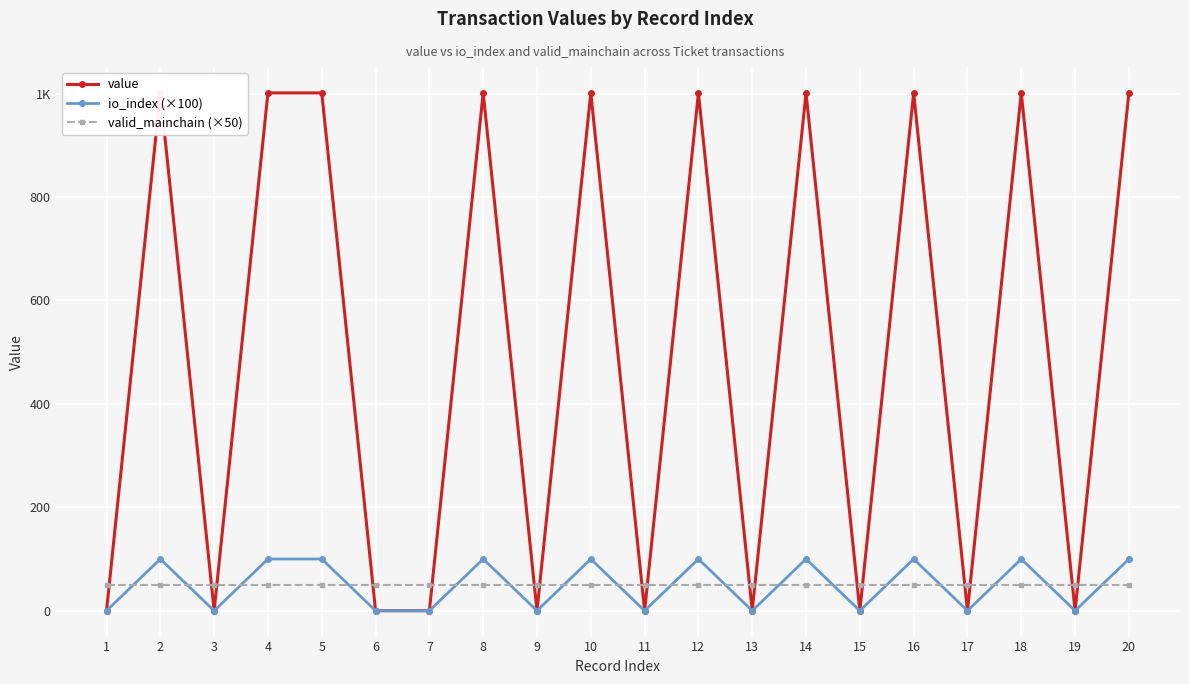

Reading left to right, transcribe all the data shown in this chart.

value: 1=0.0	2=1001.3	3=0.0	4=1001.3	5=1001.3	6=0.0	7=0.0	8=1001.3	9=0.0	10=1001.3	11=0.0	12=1001.3	13=0.0	14=1001.3	15=0.0	16=1001.3	17=0.0	18=1001.3	19=0.0	20=1001.3
io_index (×100): 1=0.0	2=100.0	3=0.0	4=100.0	5=100.0	6=0.0	7=0.0	8=100.0	9=0.0	10=100.0	11=0.0	12=100.0	13=0.0	14=100.0	15=0.0	16=100.0	17=0.0	18=100.0	19=0.0	20=100.0
valid_mainchain (×50): 1=50.0	2=50.0	3=50.0	4=50.0	5=50.0	6=50.0	7=50.0	8=50.0	9=50.0	10=50.0	11=50.0	12=50.0	13=50.0	14=50.0	15=50.0	16=50.0	17=50.0	18=50.0	19=50.0	20=50.0